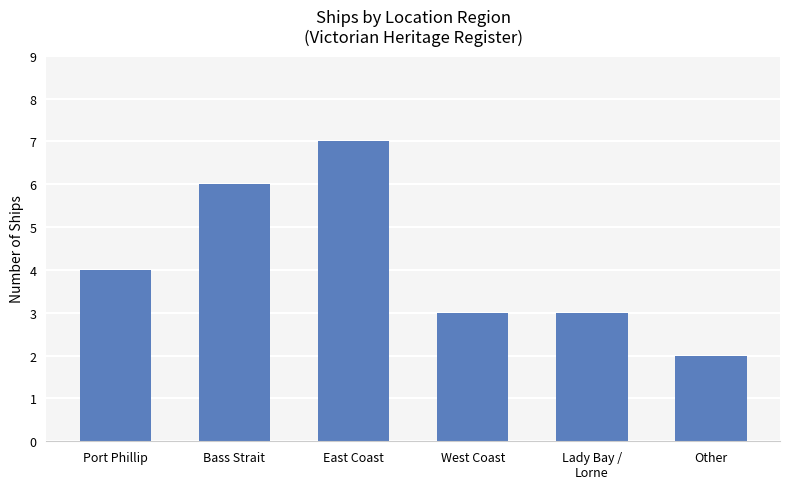

What is the difference between the maximum and minimum values?

5